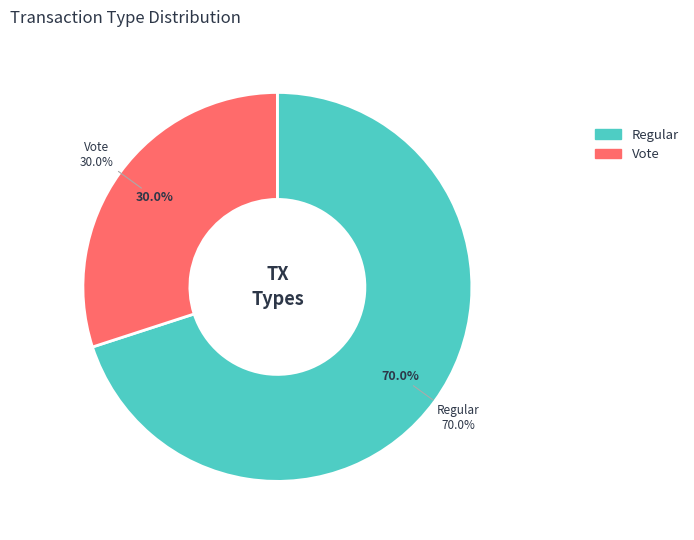

Does Vote account for over 50% of the chart?

No